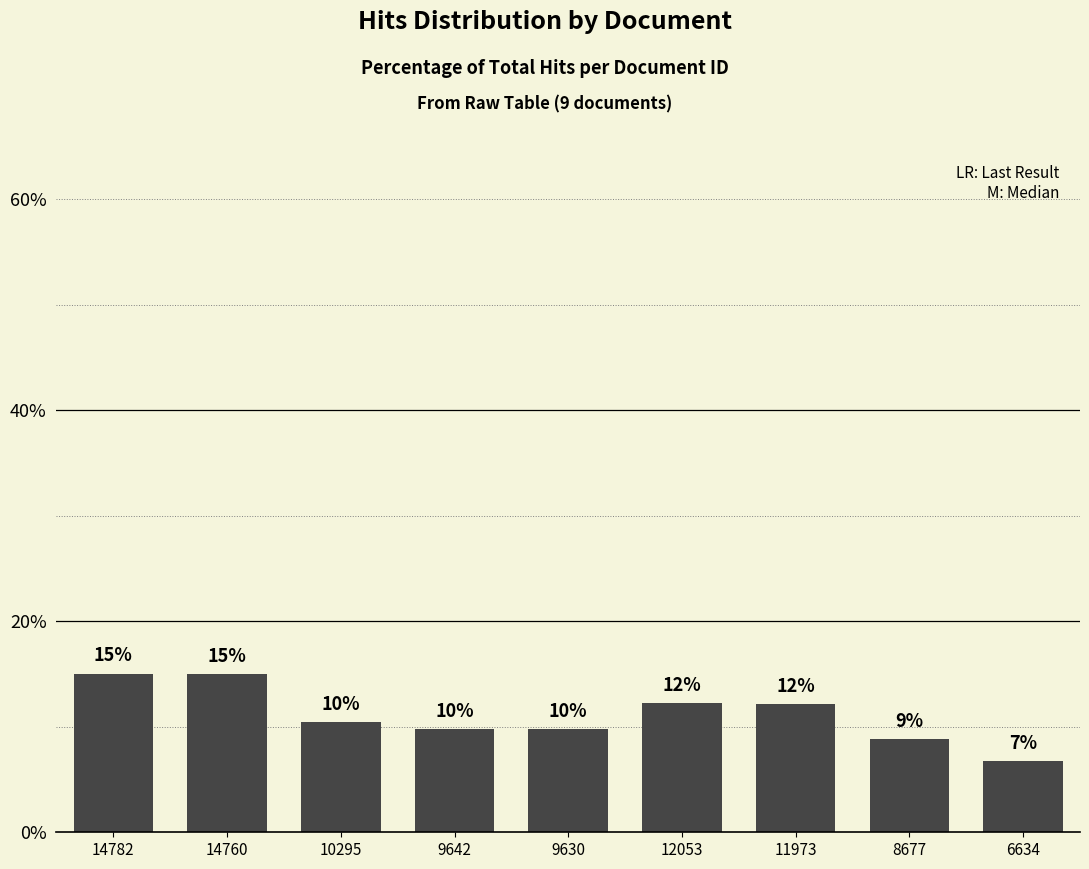

Reading left to right, list all the values displayed in this chart.

15.0	15.0	10.5	9.8	9.8	12.2	12.2	8.8	6.7